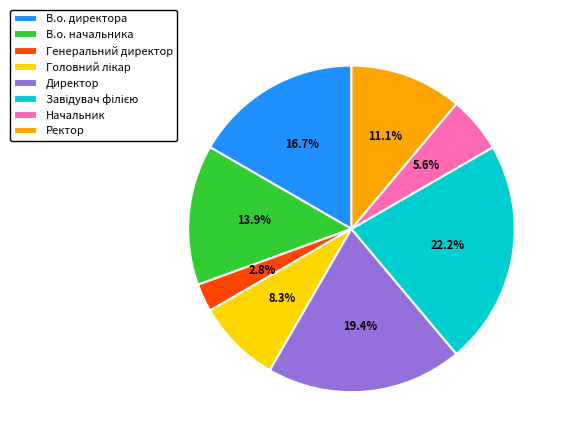

Which has a higher value, В.о. директора or Генеральний директор?

В.о. директора